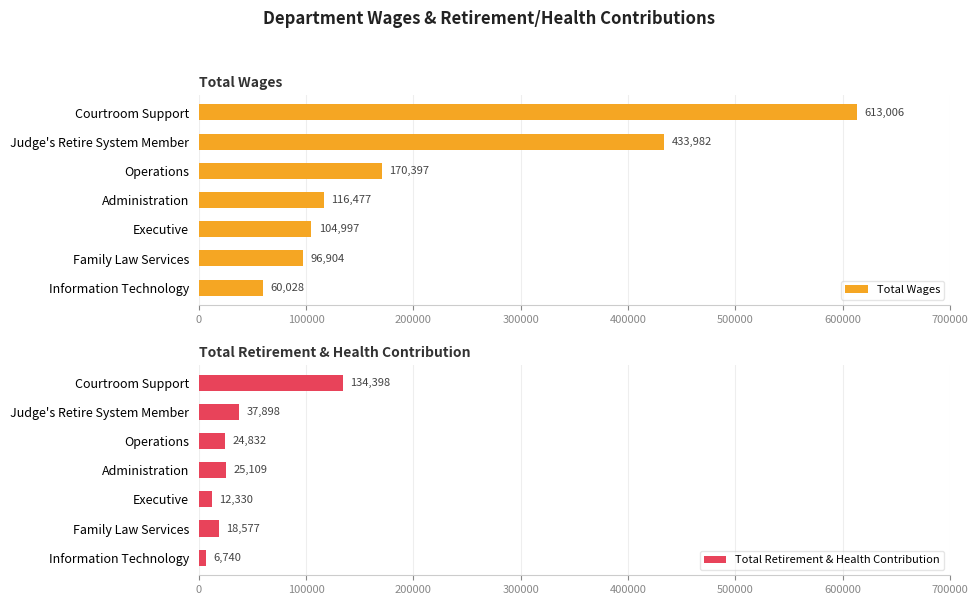

What is the minimum value shown in the chart?

6740